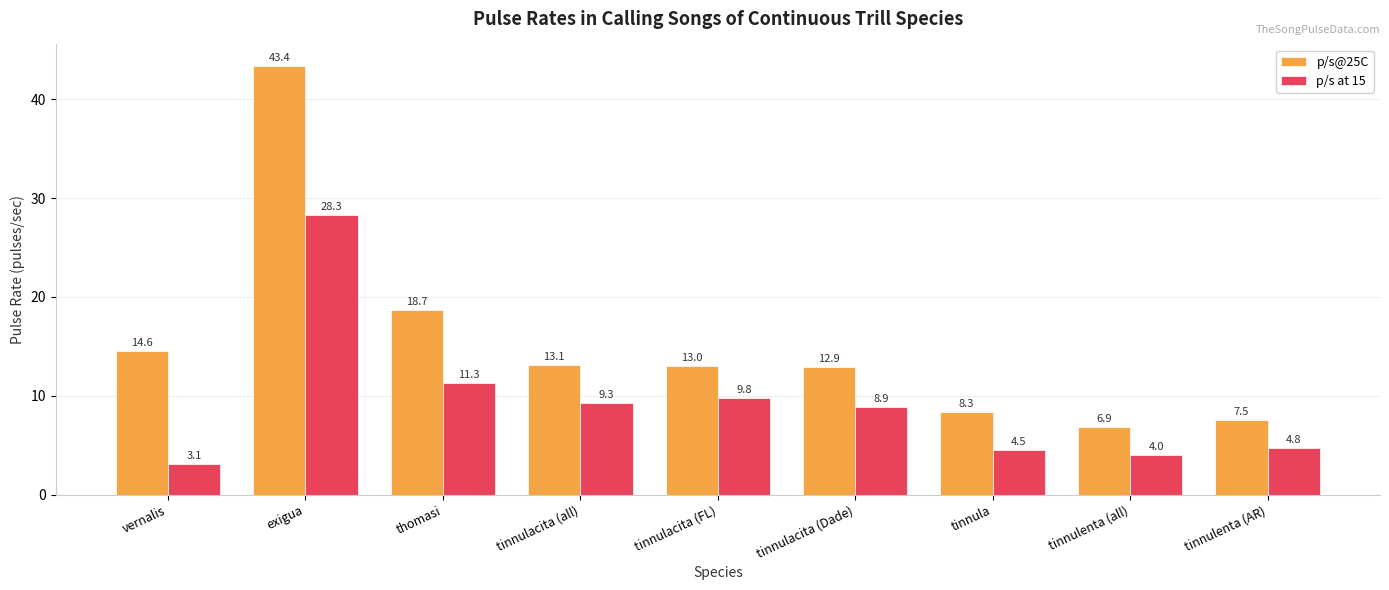

List the labels in order of p/s at 15 value, smallest first.

vernalis, tinnulenta (all), tinnula, tinnulenta (AR), tinnulacita (Dade), tinnulacita (all), tinnulacita (FL), thomasi, exigua